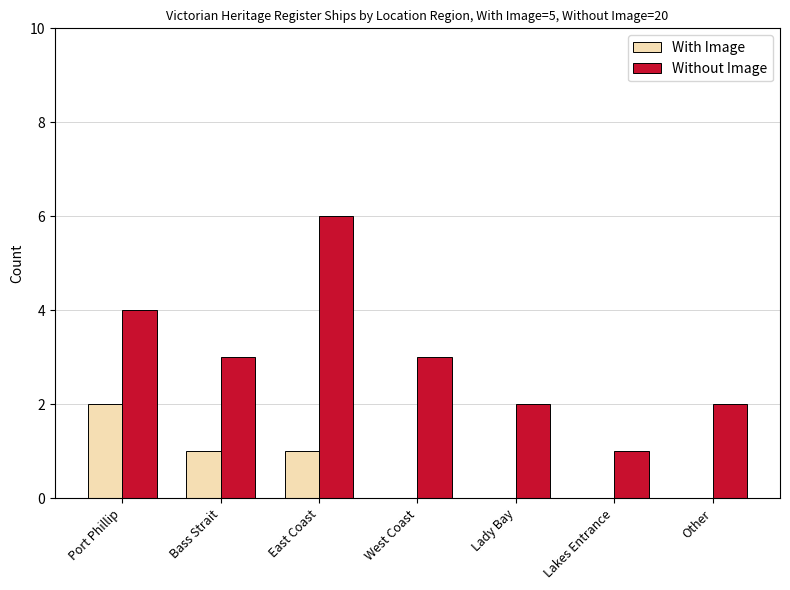

The Without Image series shows 4 at Other. True or false?

False